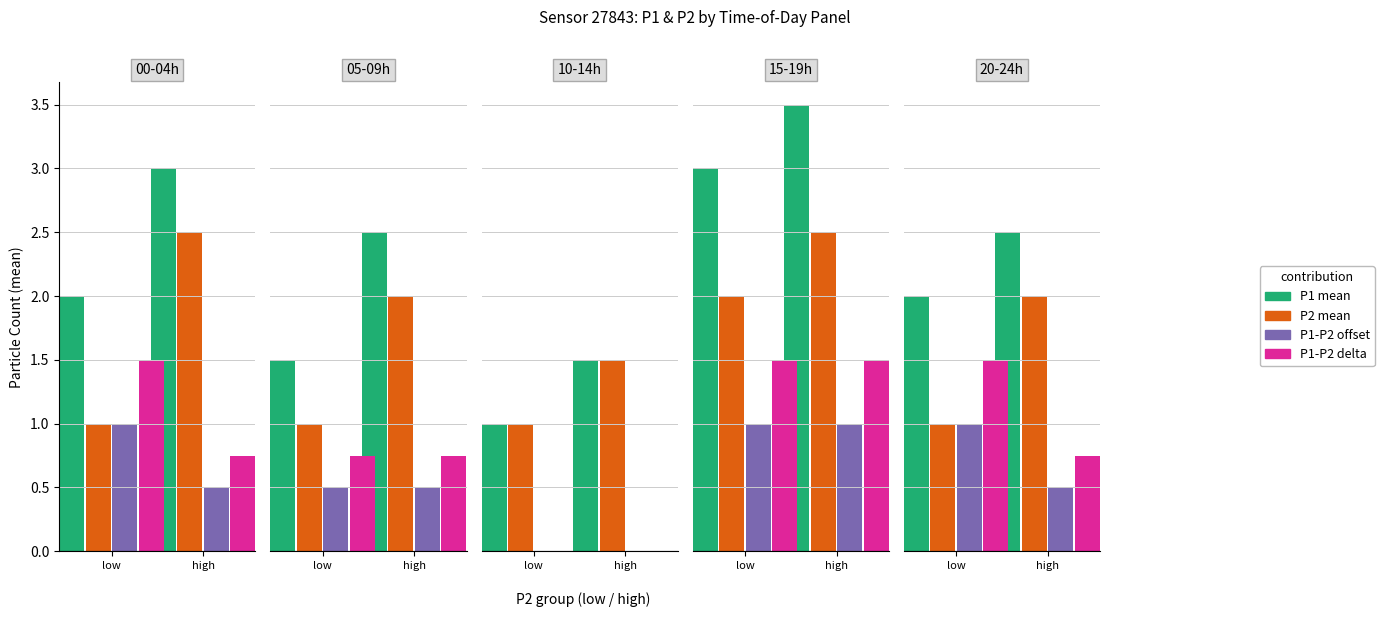

Where is P2 nearest to the value 2?

2